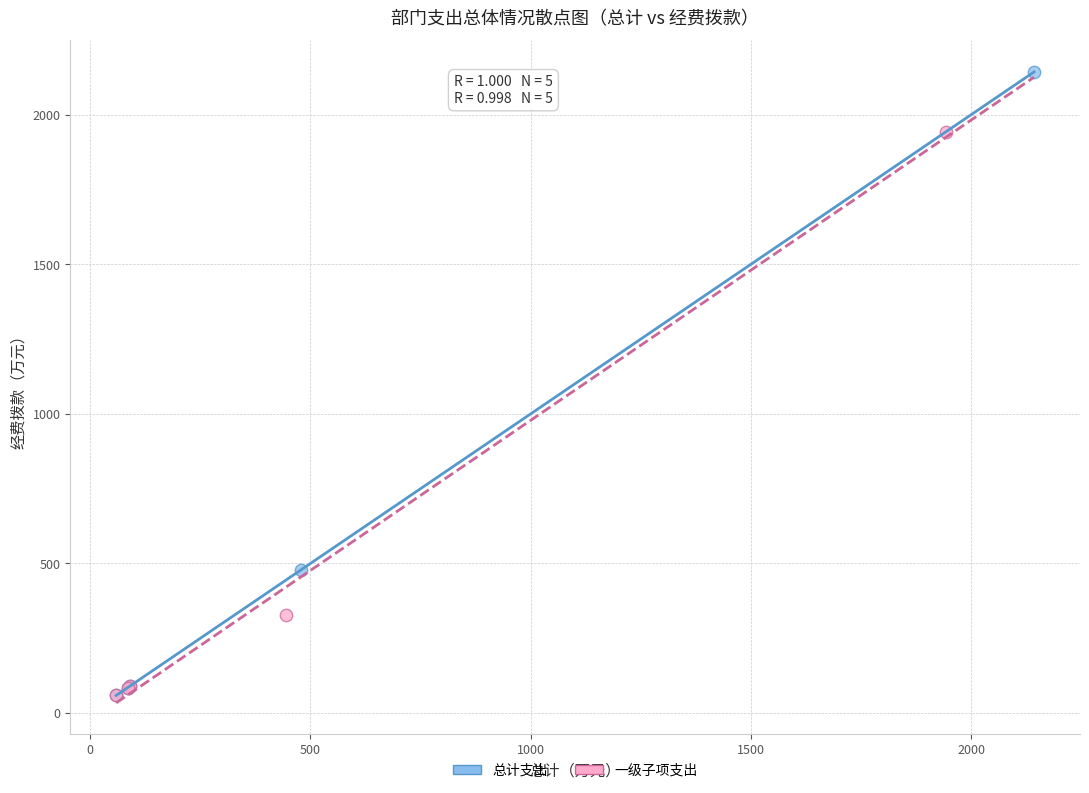

Which series contains the highest Y value?

总计支出